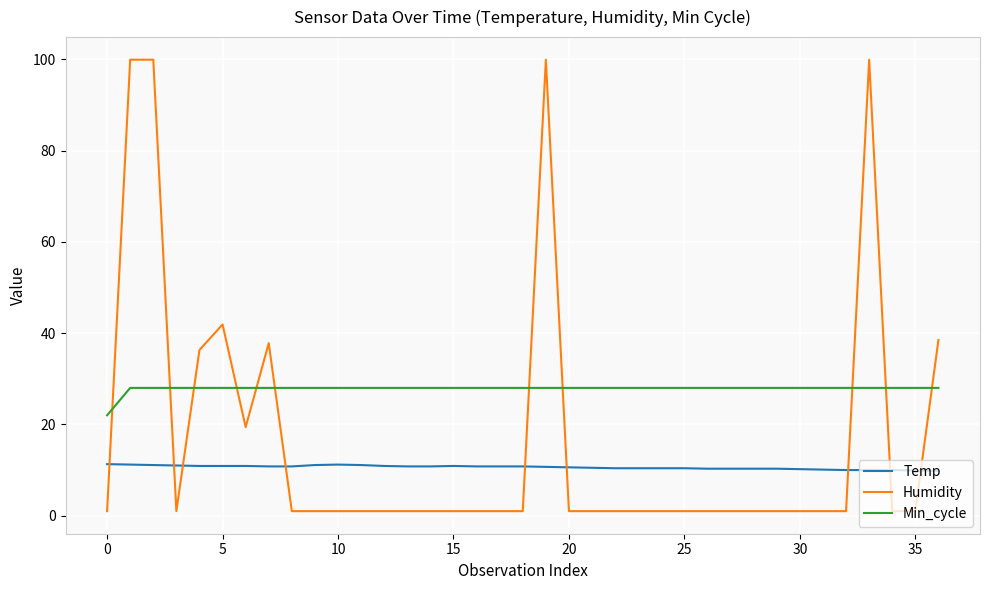

Which series has the largest total across all categories?

Min_cycle